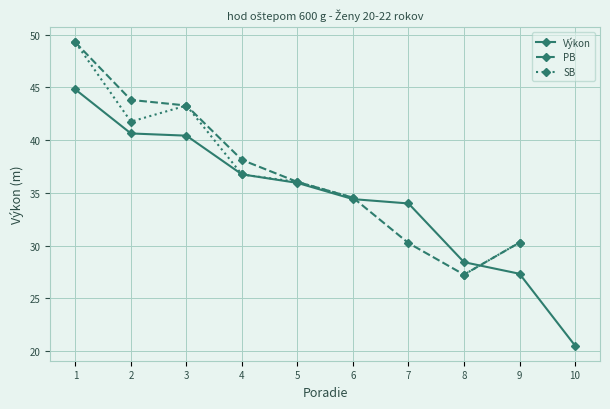

What value does the Výkon series have at 9?

27.3